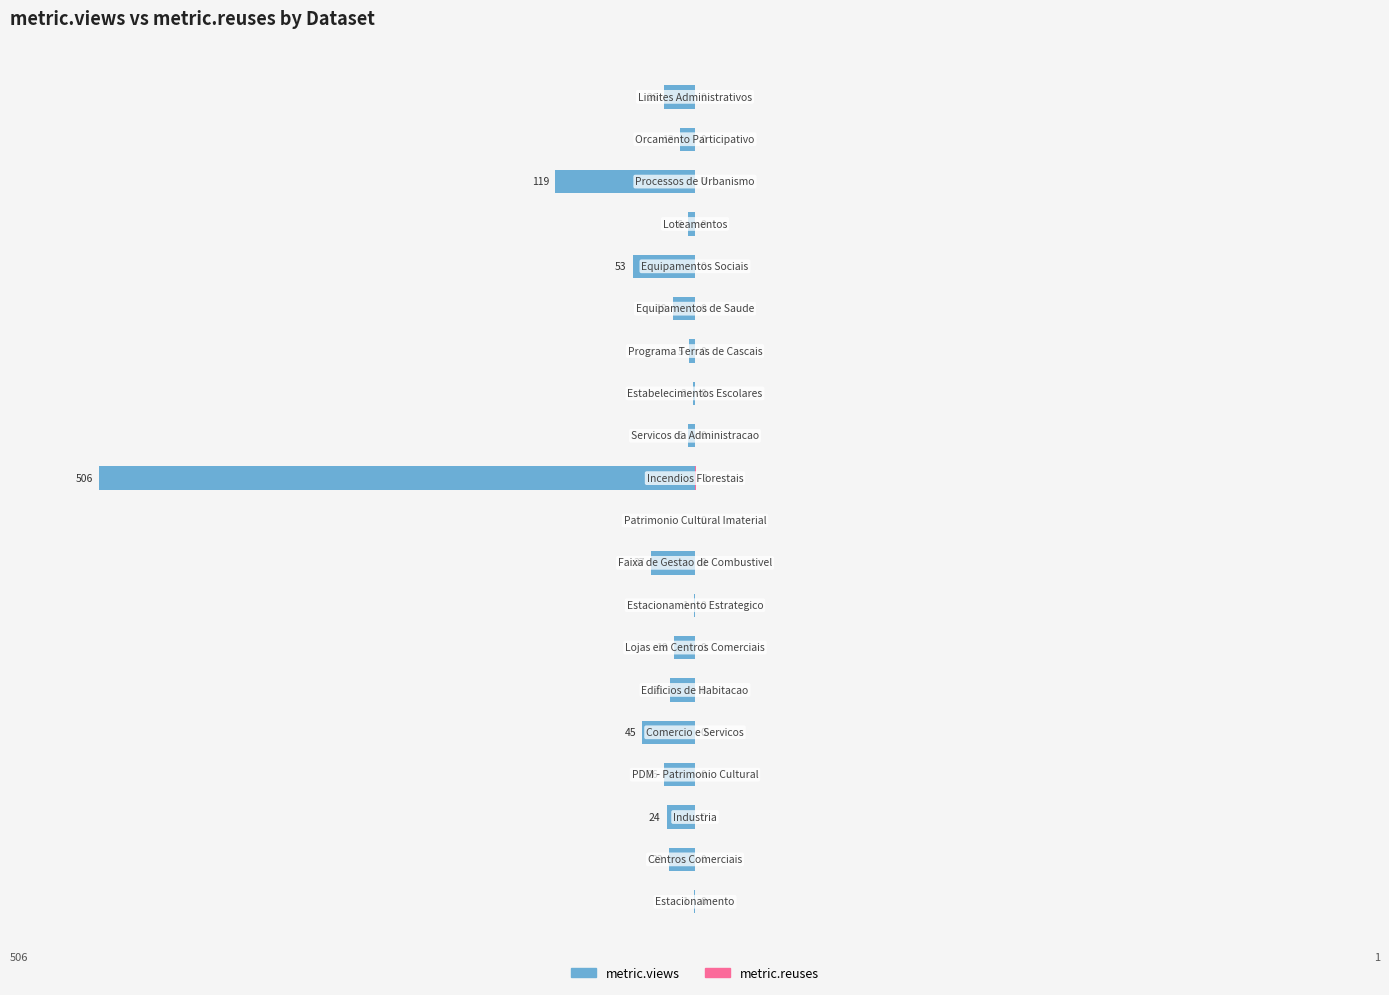

How many series are shown in this chart?

2